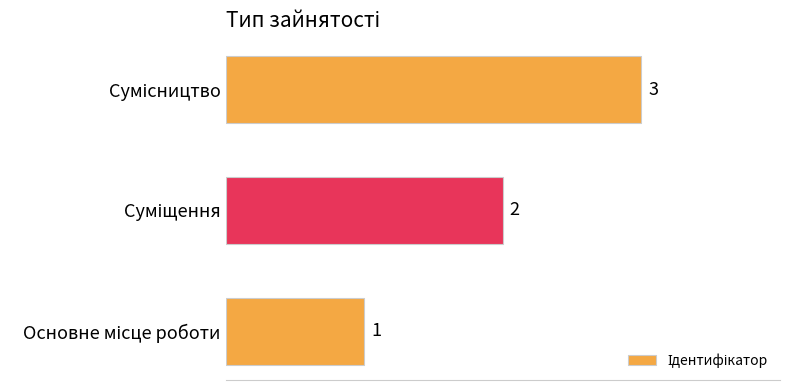

What is the smallest value displayed?

1